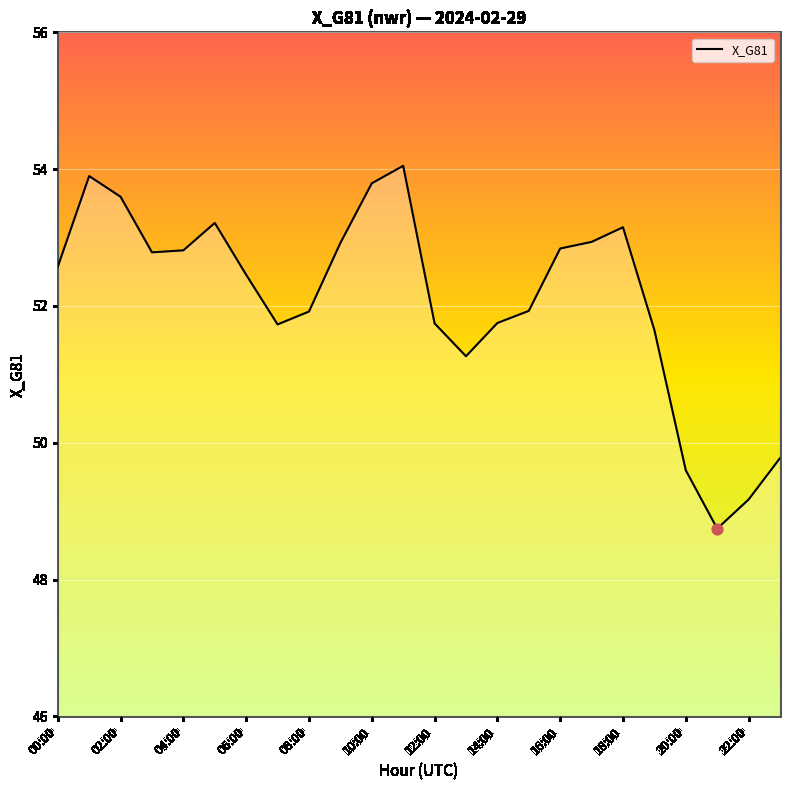

What is the minimum value shown in the chart?

48.7